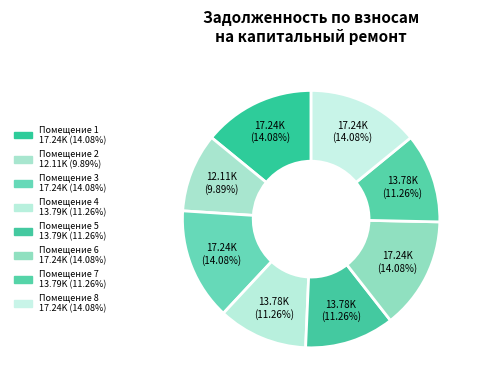

How many slices are in this pie chart?

8